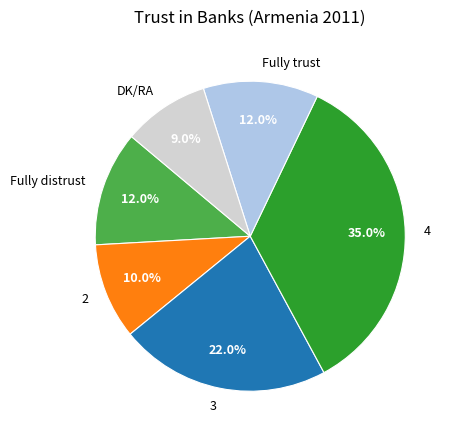

Which category has the smallest portion of the pie?

DK/RA